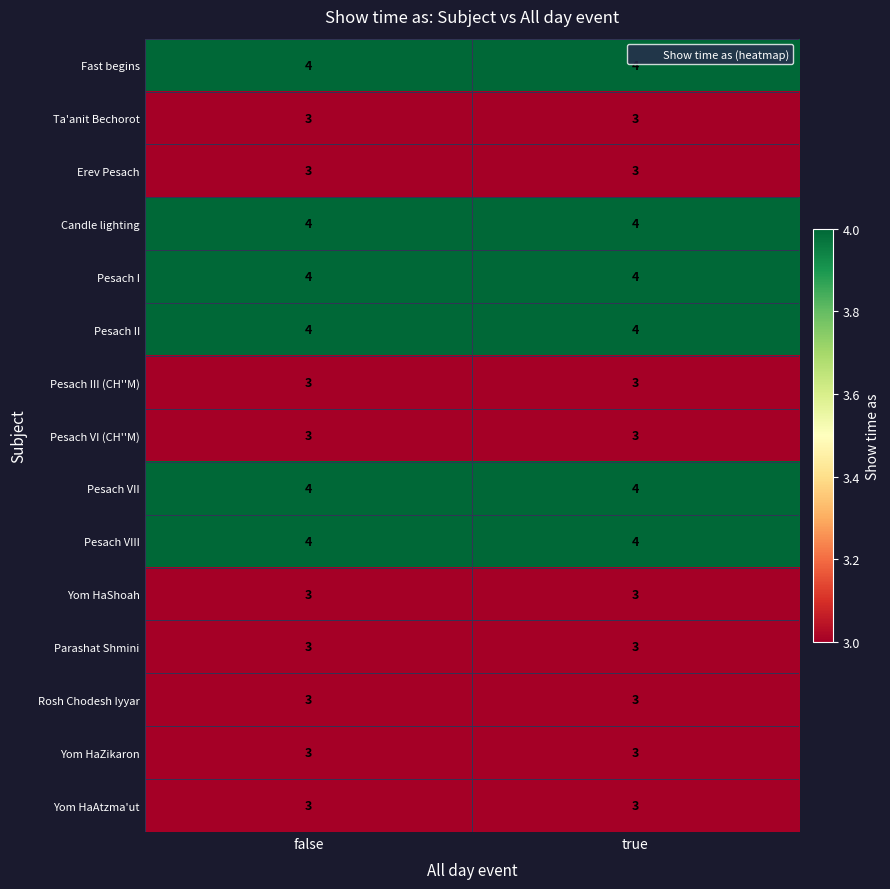

True or false: Pesach VIII has a value of 4 at false.

True